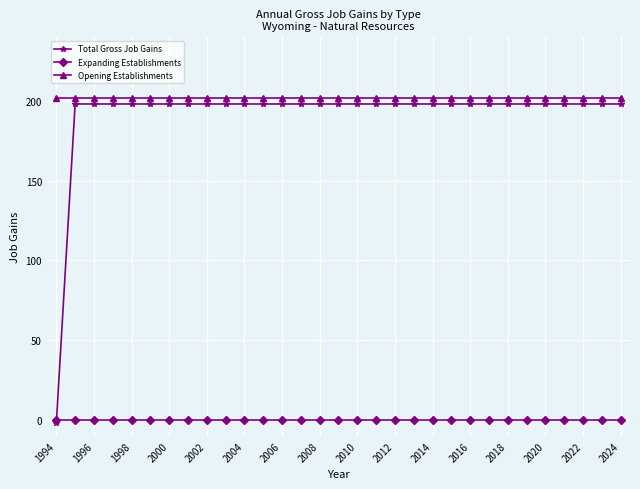

Reading right to left, extract all data points from this chart.

Total Gross Job Gains: 198	198	198	198	198	198	198	198	198	198	198	198	198	198	198	198	198	198	198	198	198	198	198	198	198	198	198	198	198	198	-2
Expanding Establishments: 0	0	0	0	0	0	0	0	0	0	0	0	0	0	0	0	0	0	0	0	0	0	0	0	0	0	0	0	0	0	0
Opening Establishments: 202	202	202	202	202	202	202	202	202	202	202	202	202	202	202	202	202	202	202	202	202	202	202	202	202	202	202	202	202	202	202